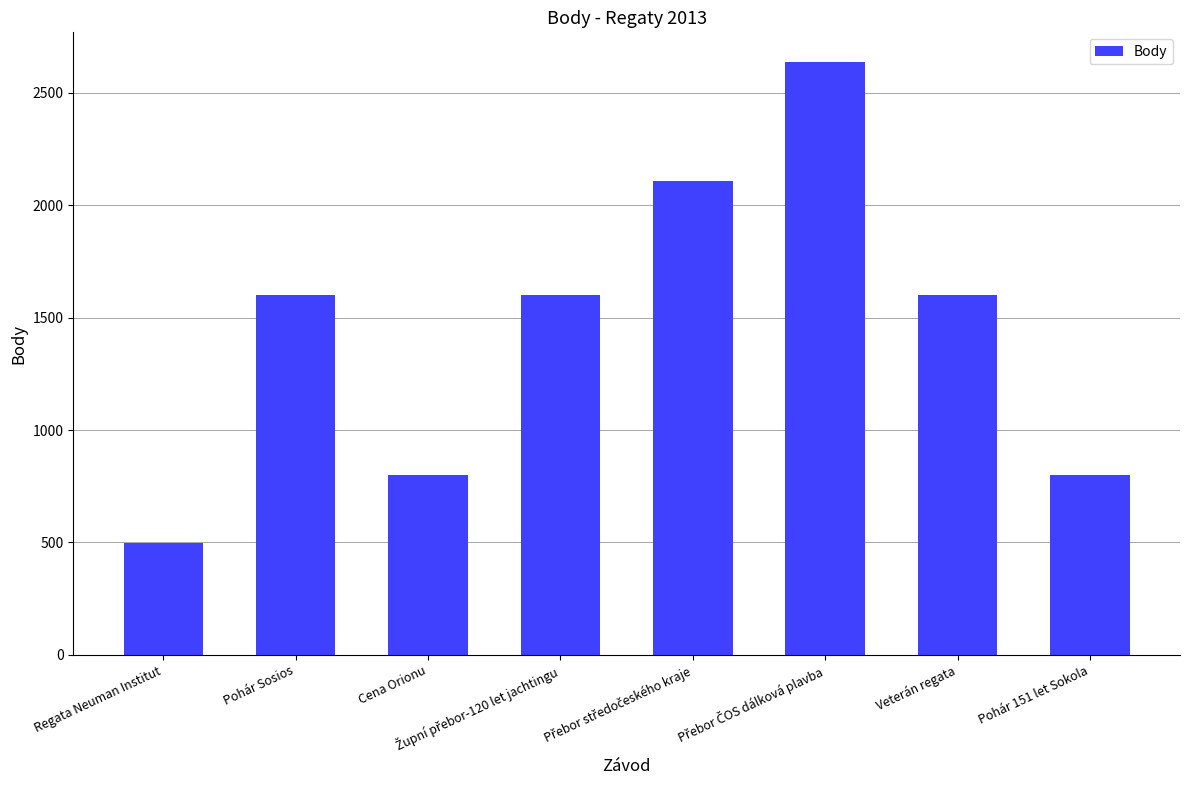

What is the sum of all values?

11644